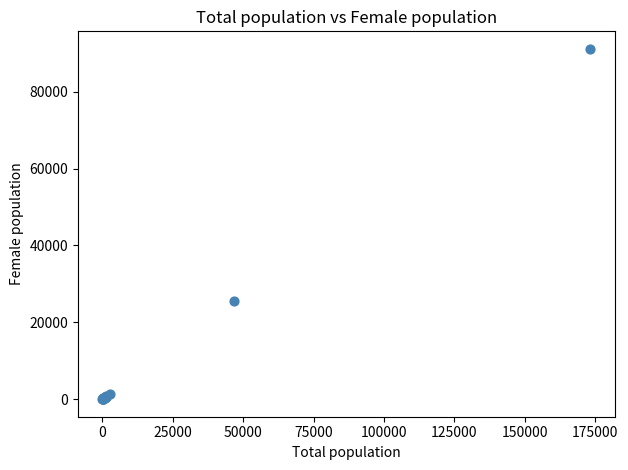

What Y value in the scatter plot is closest to 45577?

25474